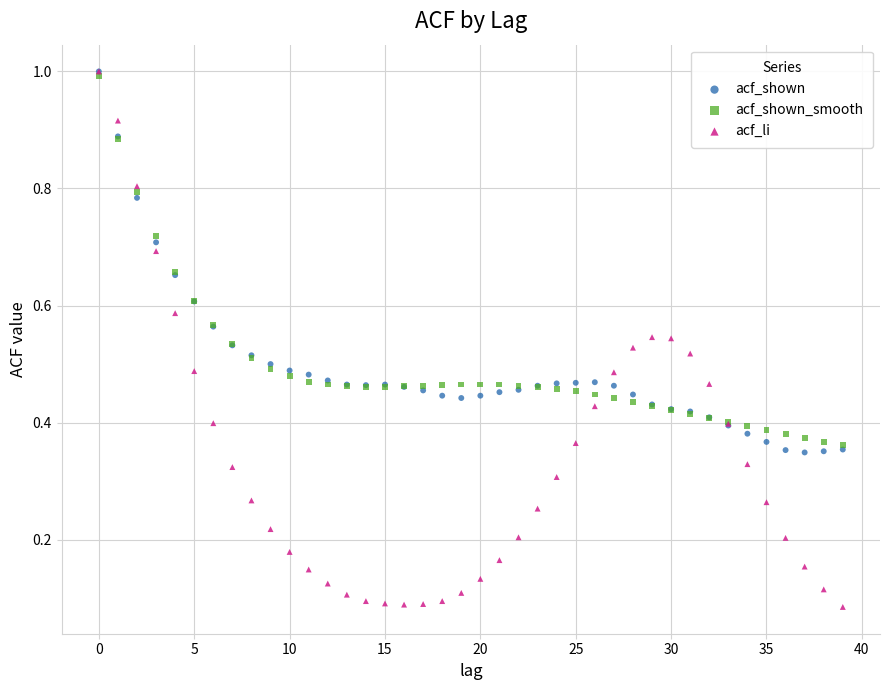

What are all the series names shown in the legend?

acf_shown, acf_shown_smooth, acf_li